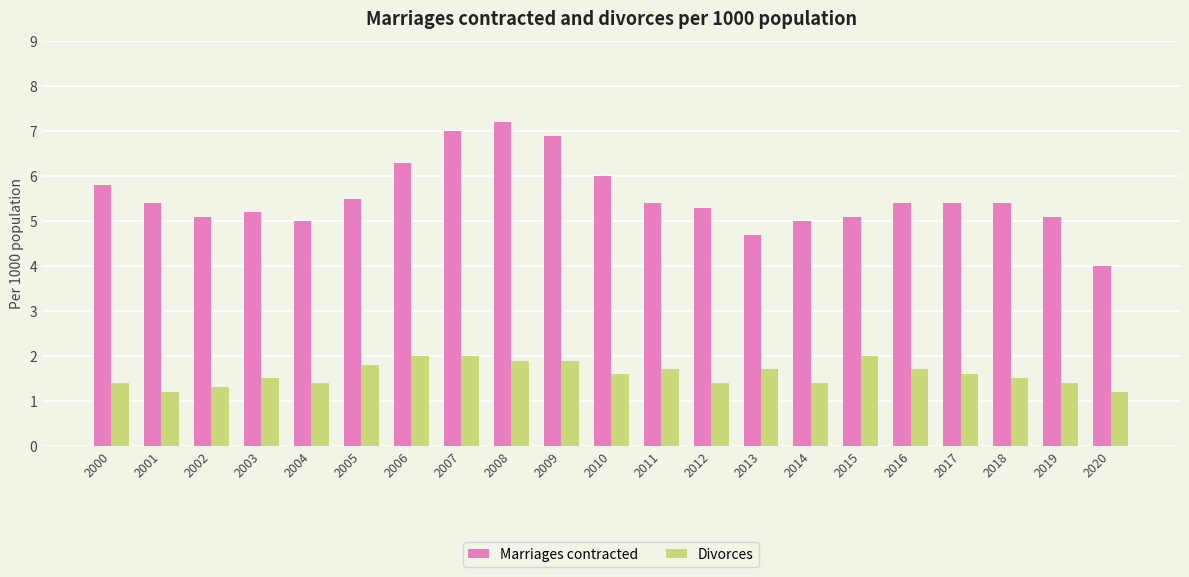

The Divorces series shows 1.0 at 2007. True or false?

False